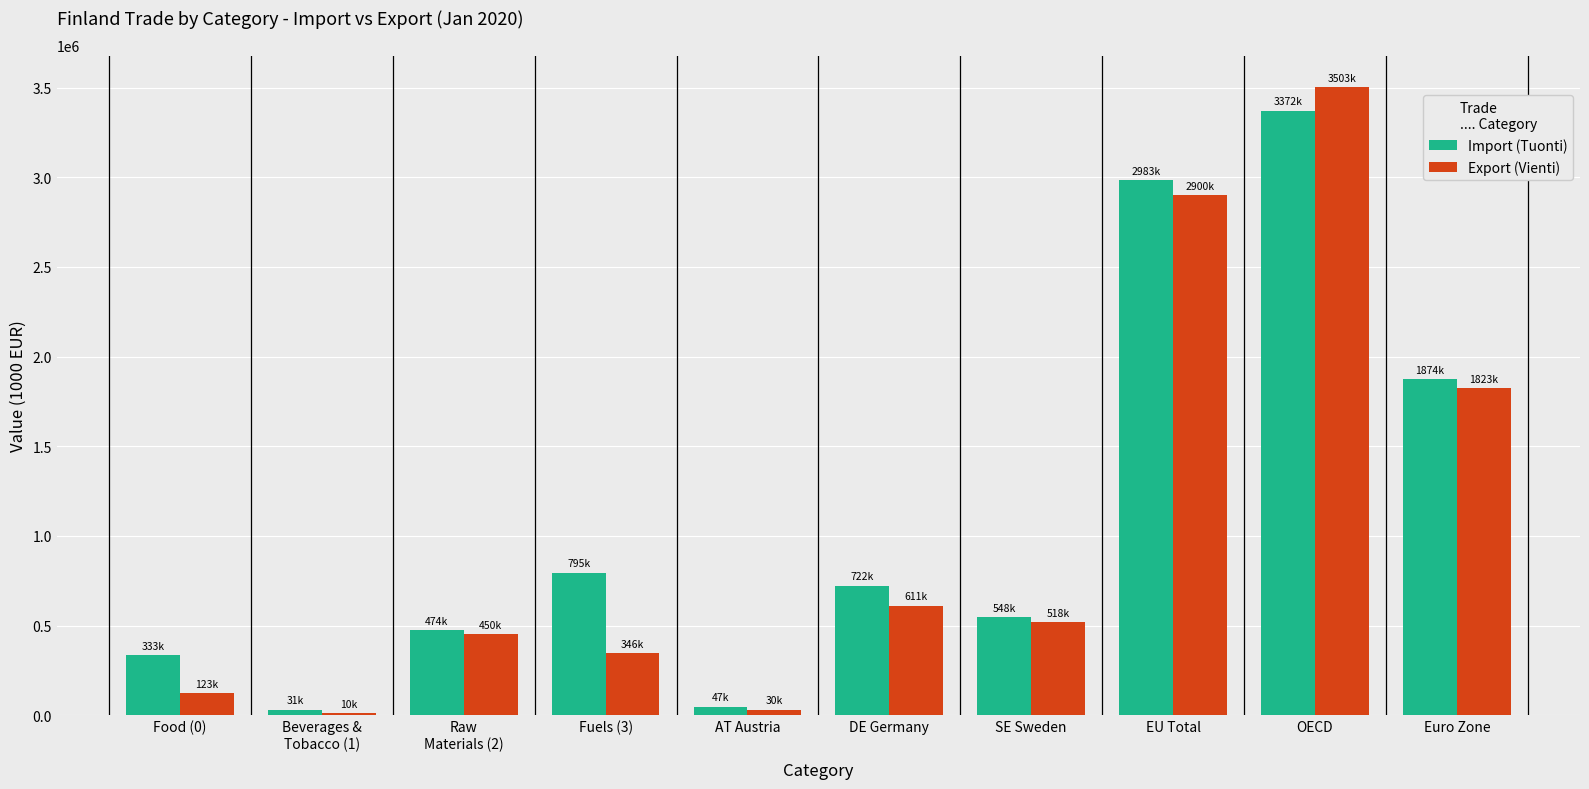

What is the sum of the Import (Tuonti) values at Fuels (3) and Euro Zone?

2669691